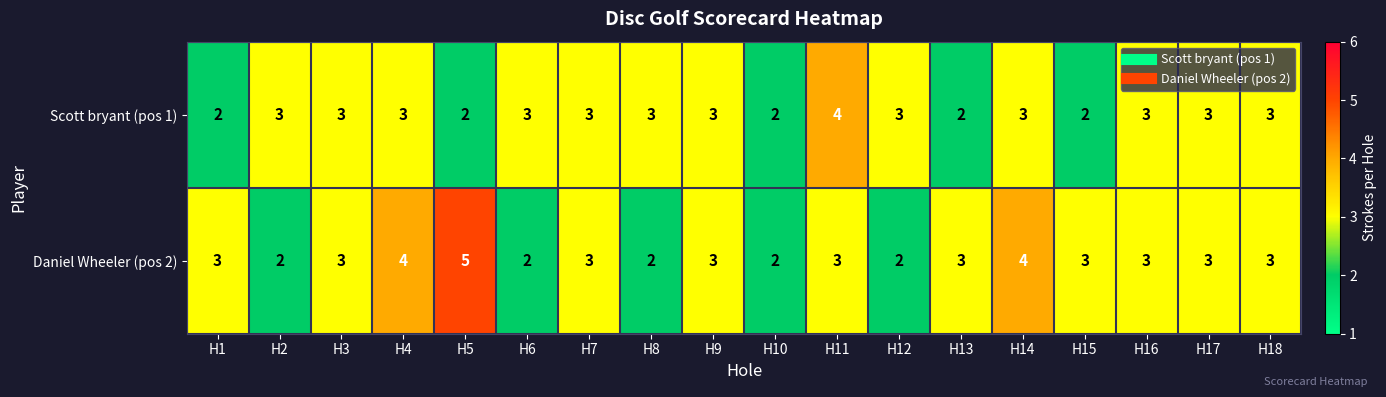

Rank the series by their average value, from lowest to highest.

Scott bryant (pos 1), Daniel Wheeler (pos 2)